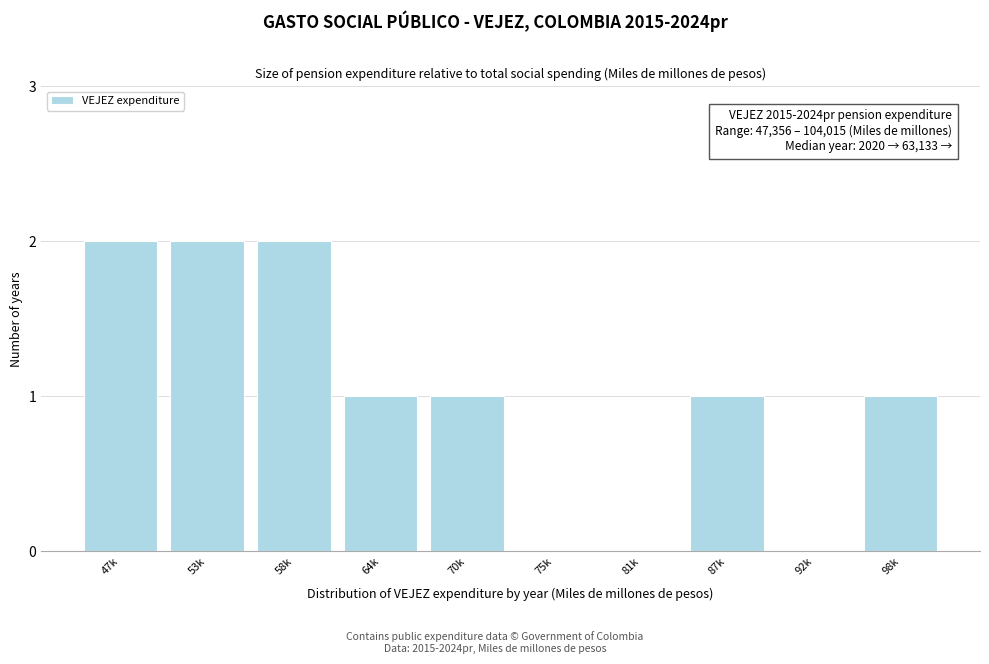

Reading left to right, transcribe all the data shown in this chart.

47k=2	53k=2	58k=2	64k=1	70k=1	75k=0	81k=0	87k=1	92k=0	98k=1